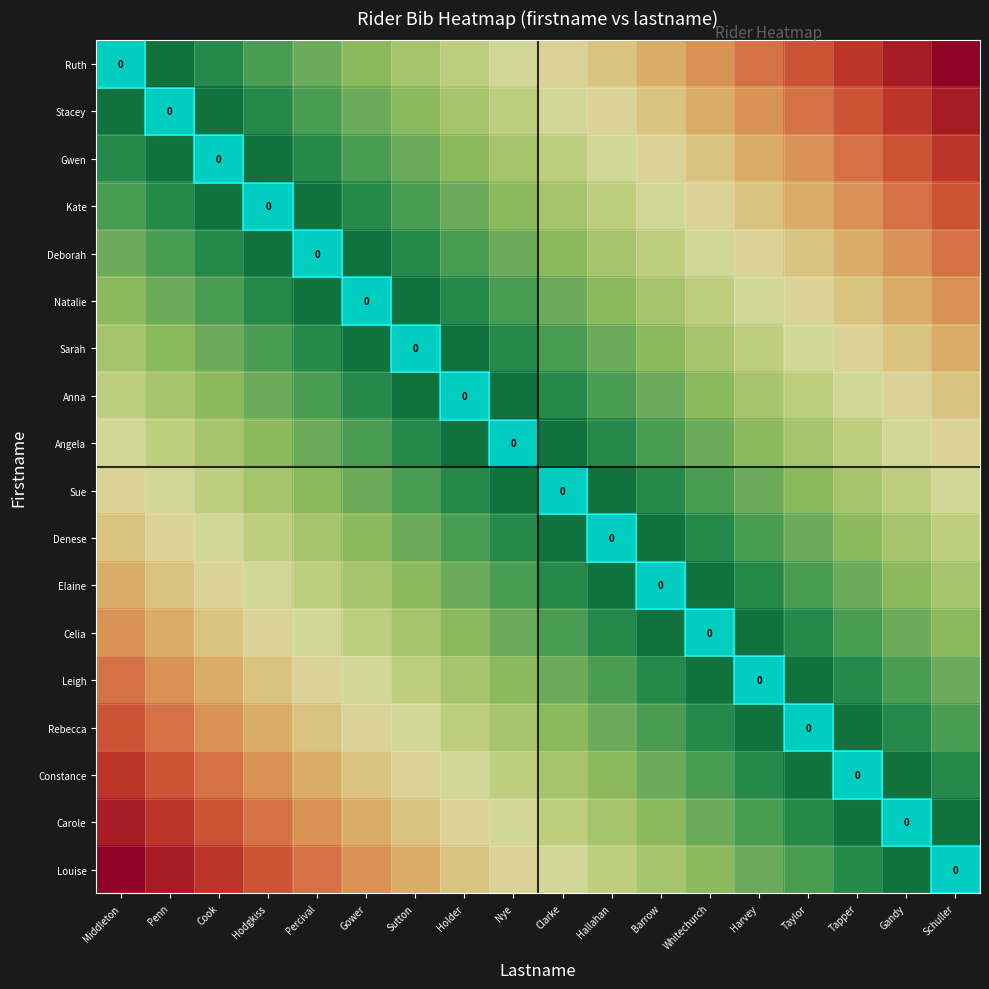

True or false: Stacey has a value of 1.3 at Cook.

False